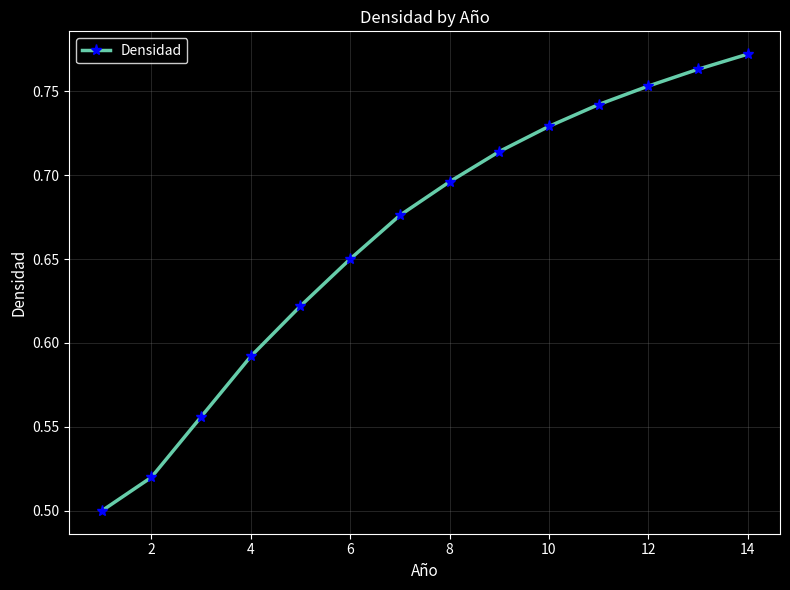

True or false: the data has more than 1 interior local peaks.

False